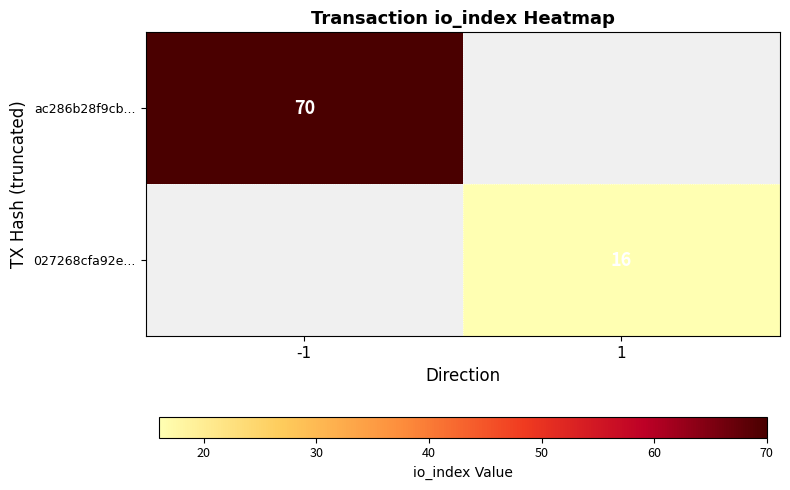

The ac286b28f9cb... series shows 103 at -1. True or false?

False